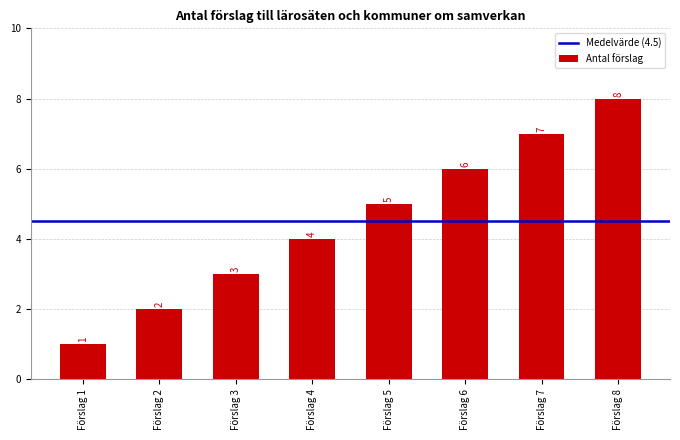

What is the greatest value displayed?

8